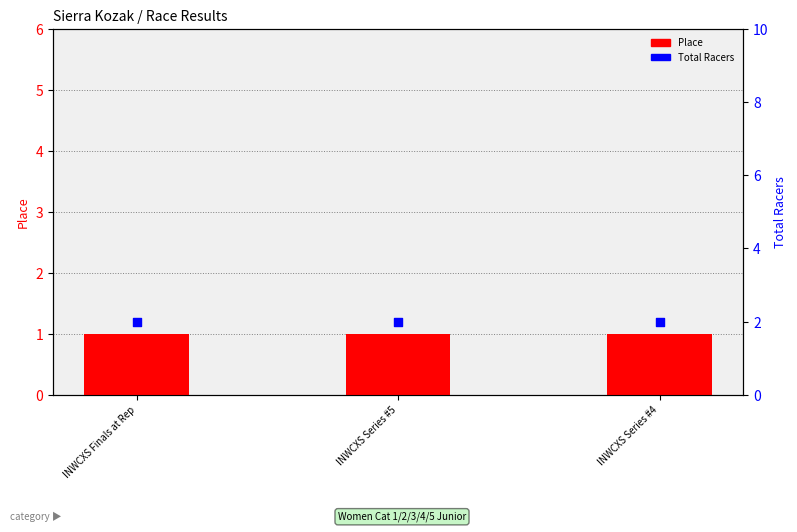

Which series has the largest Y range (max minus min)?

Place